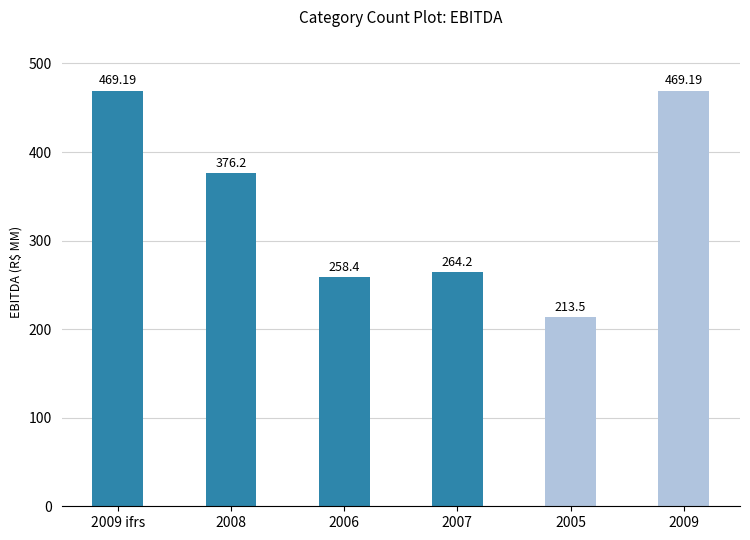

What position from the right is 2007?

3